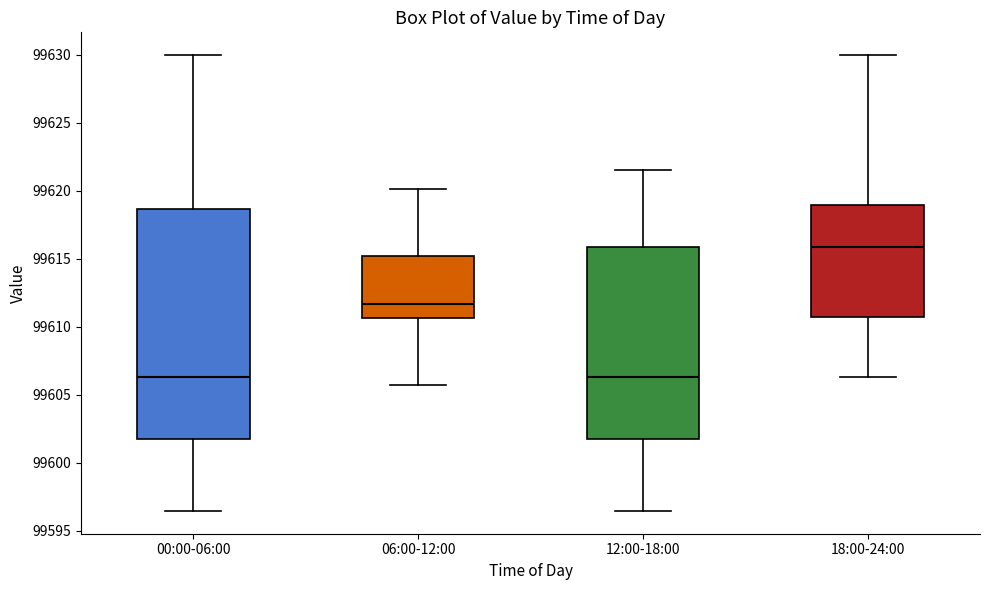

Reading left to right, read every box against the y-axis: the position of its median line, the range the box covers, and the ends of its whiskers. The values are not printed on the chart, so give them approximately, as read against the axis.

00:00-06:00: median 99606.5, box 99602.0 to 99618.5, whiskers 99596.5 to 99630.0
06:00-12:00: median 99611.5, box 99610.5 to 99615.0, whiskers 99605.5 to 99620.0
12:00-18:00: median 99606.5, box 99602.0 to 99616.0, whiskers 99596.5 to 99621.5
18:00-24:00: median 99616.0, box 99610.5 to 99619.0, whiskers 99606.5 to 99630.0